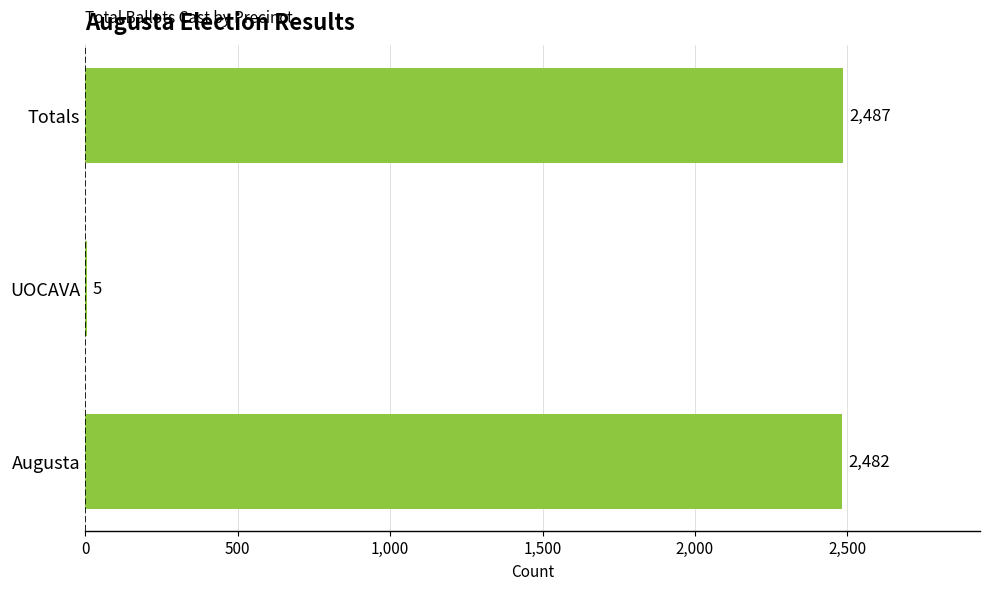

Which has a higher value, Augusta or Totals?

Totals